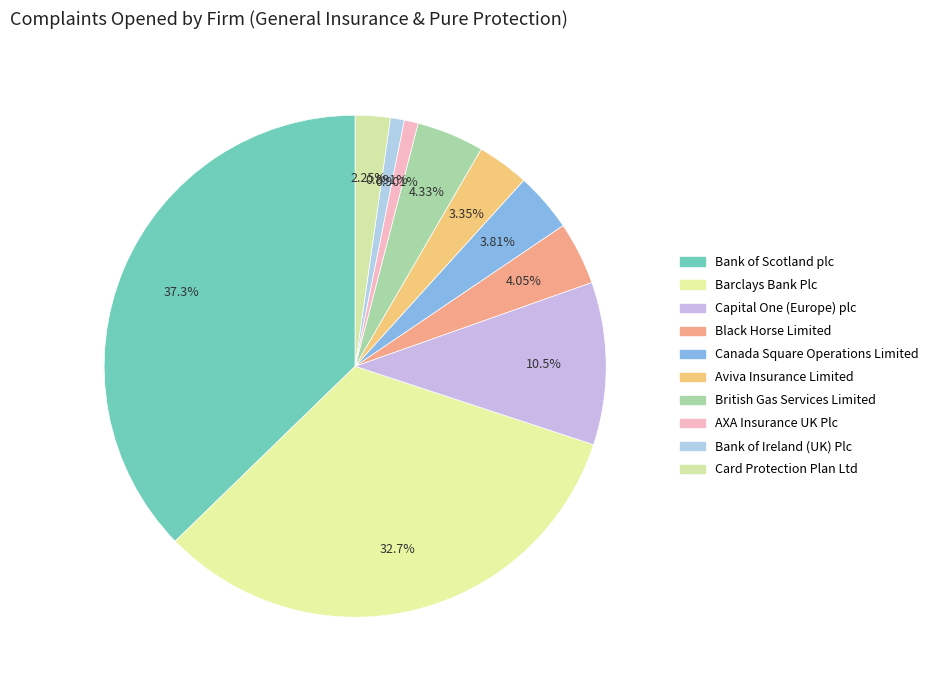

Which slice is the smallest?

Bank of Ireland (UK) Plc